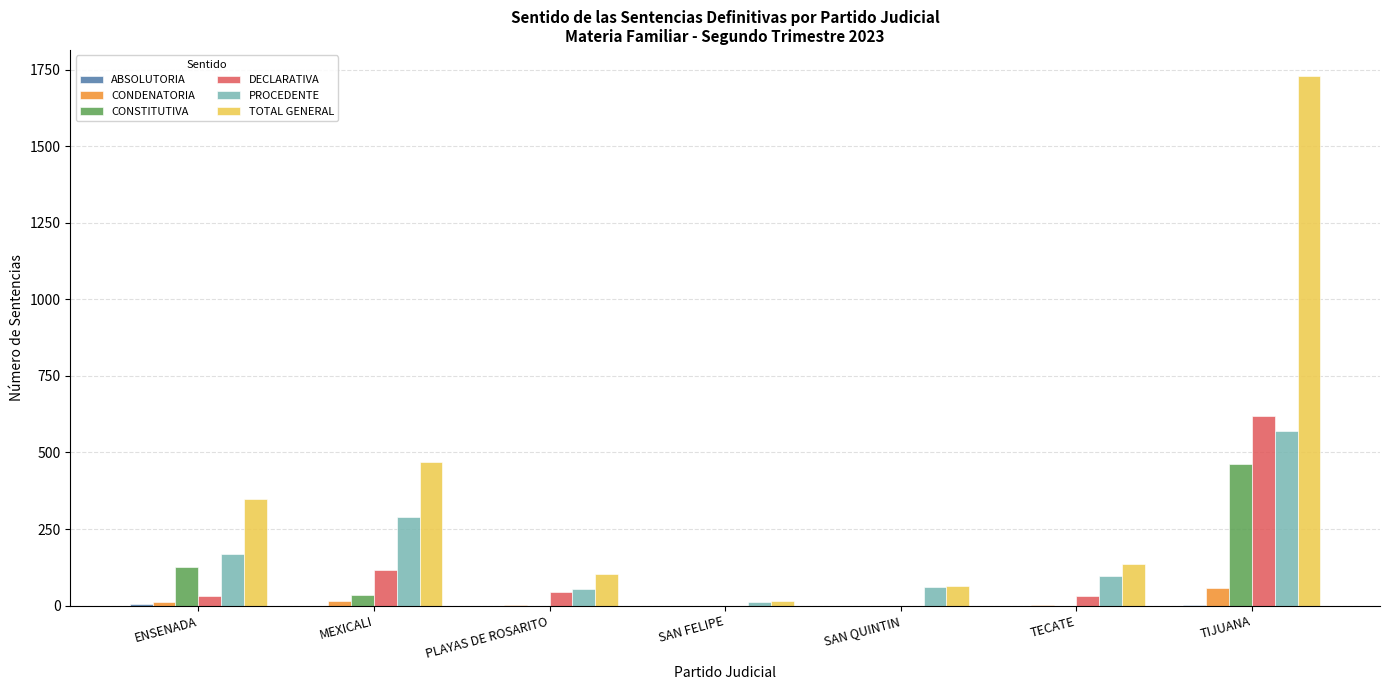

Which series has the largest total across all categories?

TOTAL GENERAL